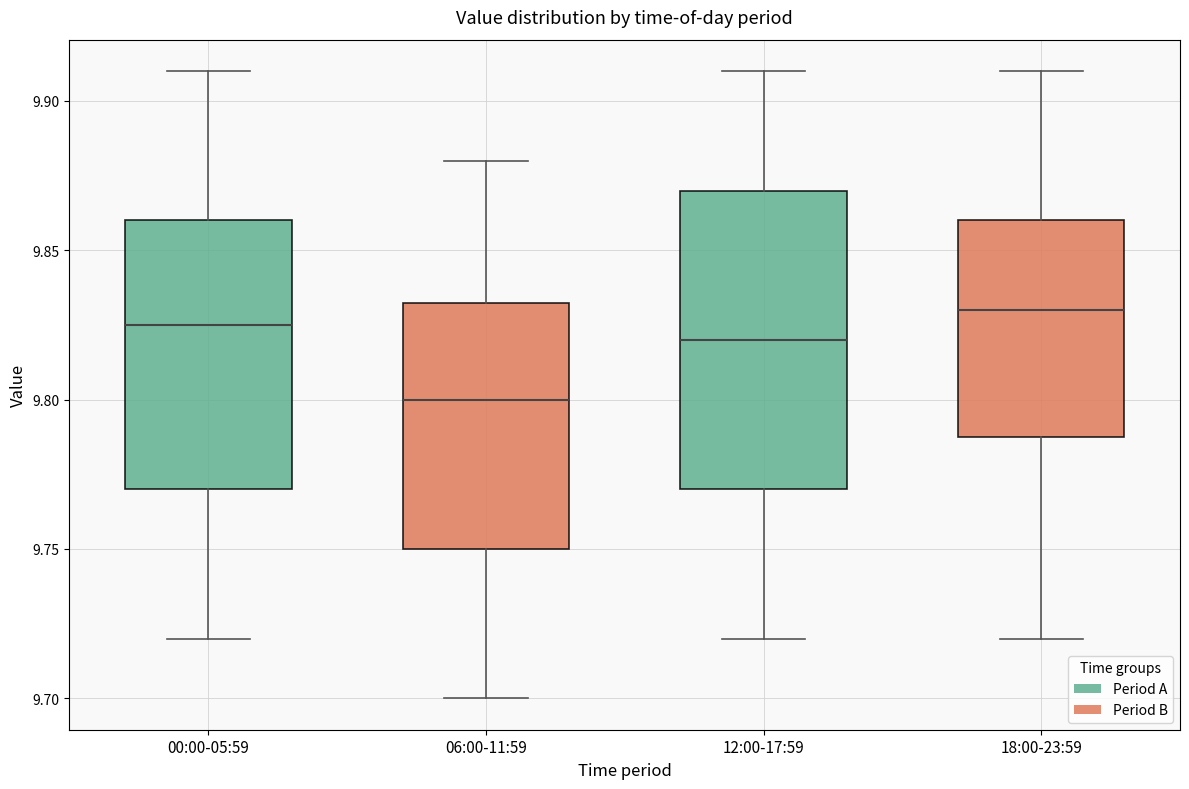

Where is the lower edge of the box for 18:00-23:59 on the y-axis? The values are not printed on the chart, so give them approximately, as read against the axis.

9.790